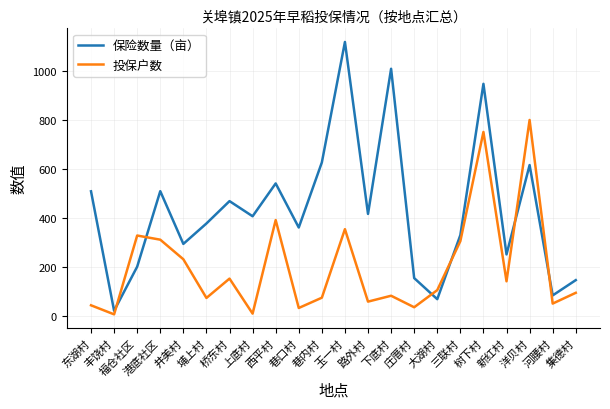

Which category has the highest value in the 保险数量（亩） series?

玉一村